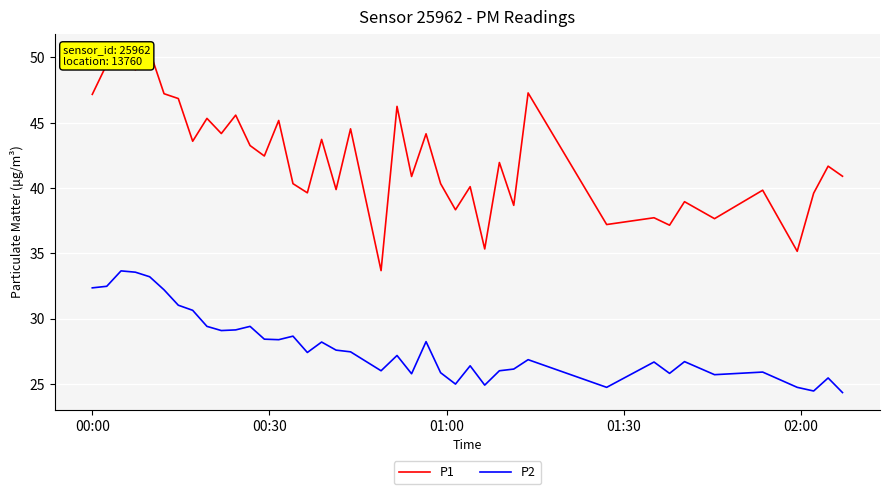

Reading right to left, what are all the values shown in this chart?

P1: 40.9	41.7	39.6	35.1	39.8	37.6	39.0	37.1	37.7	37.2	47.3	38.7	42.0	35.3	40.1	38.3	40.3	44.1	40.9	46.2	33.7	44.5	39.9	43.7	39.6	40.3	45.2	42.5	43.2	45.6	44.2	45.3	43.6	46.9	47.2	50.5	49.0	50.4	49.5	47.2
P2: 24.3	25.4	24.4	24.7	25.9	25.7	26.7	25.8	26.7	24.7	26.9	26.1	26.0	24.9	26.4	25.0	25.9	28.2	25.8	27.2	26.0	27.4	27.6	28.2	27.4	28.6	28.4	28.4	29.4	29.1	29.1	29.4	30.6	31.0	32.2	33.2	33.5	33.6	32.5	32.4